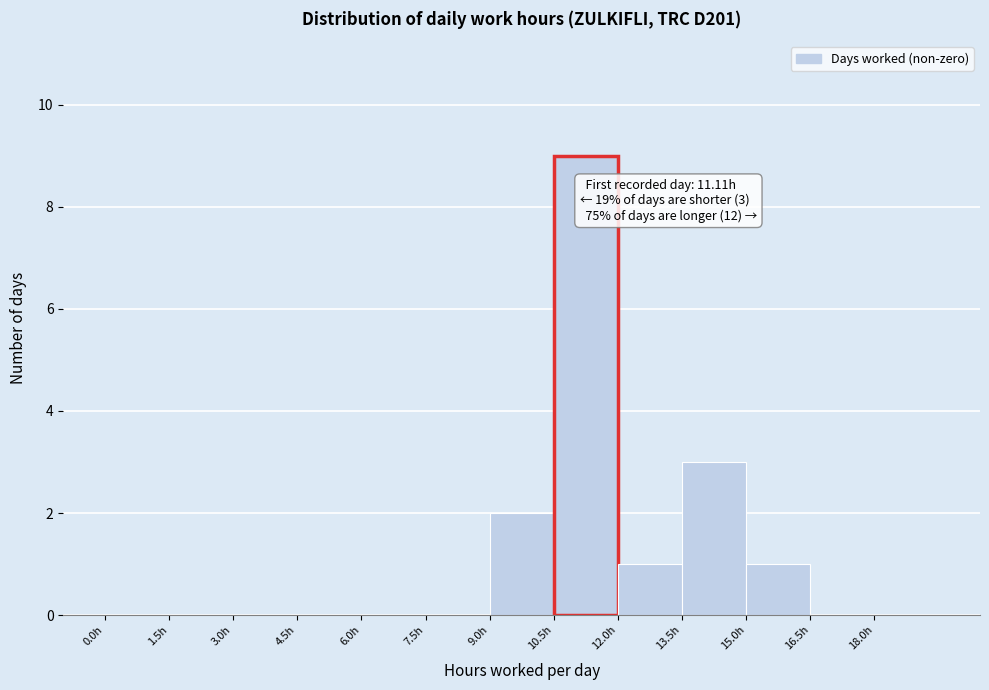

Over which range of the x-axis is the bar tallest?

10.5 to 12.0